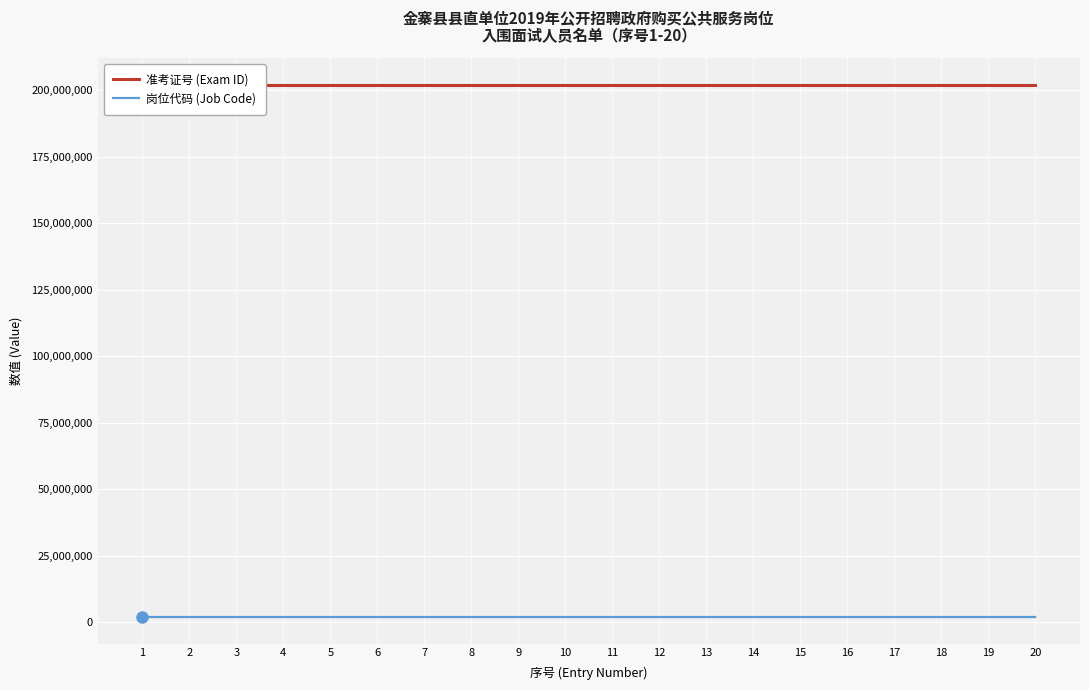

What is the lowest value of the 准考证号 (Exam ID) series?

201980005